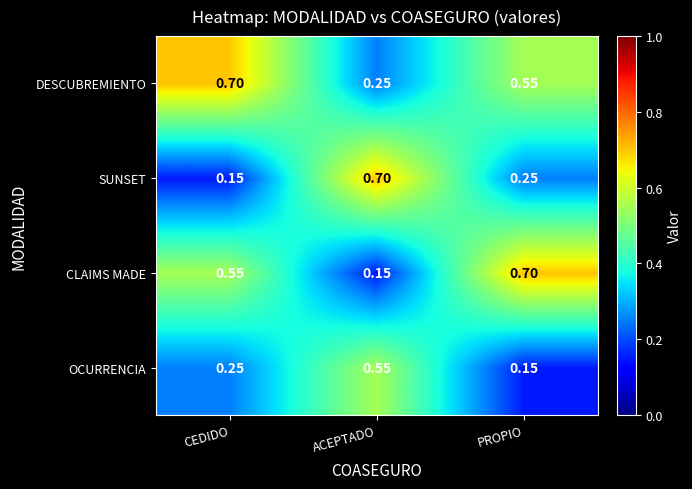

At which label is SUNSET closest to 0?

CEDIDO